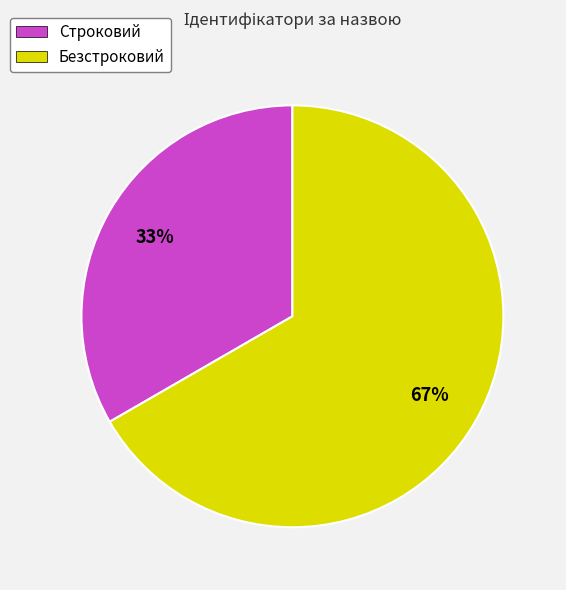

To the nearest percent, what is the combined percentage of Строковий and Безстроковий?

100%